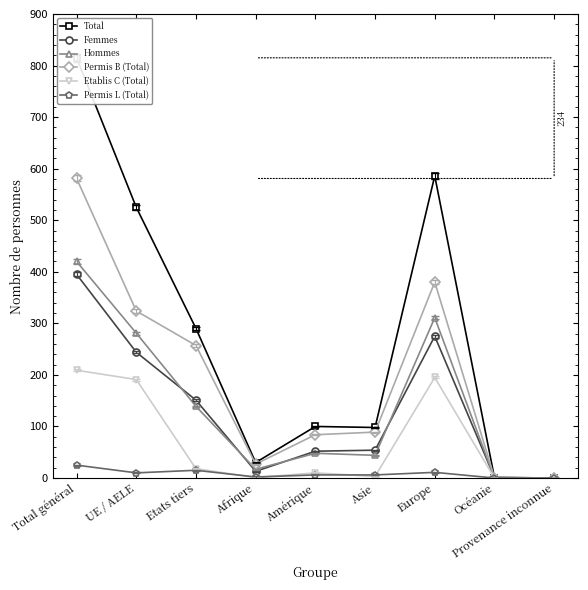

Reading right to left, extract all data points from this chart.

Total: 0	1	586	98	100	30	290	525	815
Femmes: 0	1	275	54	52	13	151	244	395
Hommes: 0	0	311	44	48	17	139	281	420
Permis B (Total): 0	1	380	89	84	27	257	324	581
Etablis C (Total): 0	0	195	3	10	1	18	191	209
Permis L (Total): 0	0	11	6	6	2	15	10	25